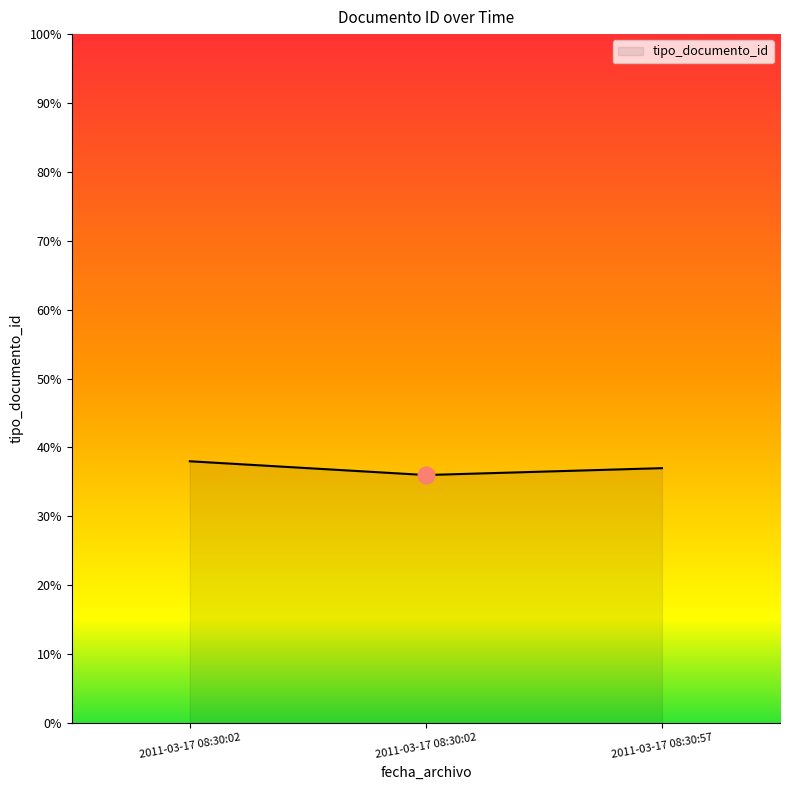

How many lines are shown in the chart?

1